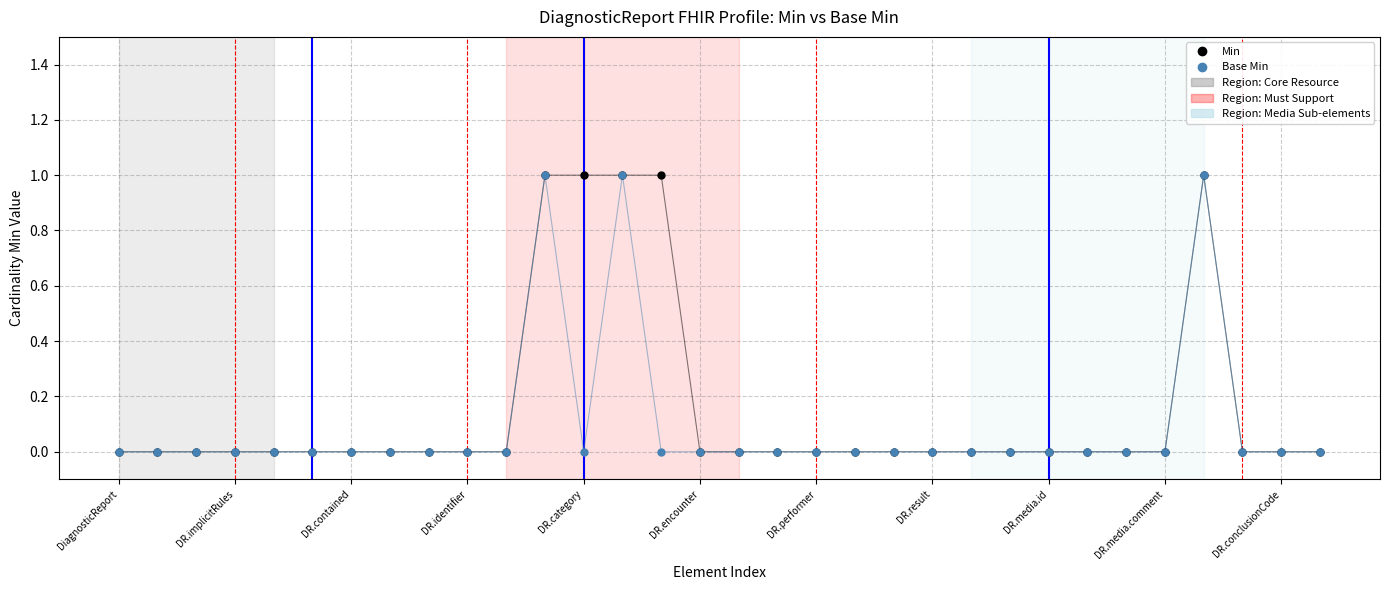

What is the value of the Min point at the 29th from the left?

1